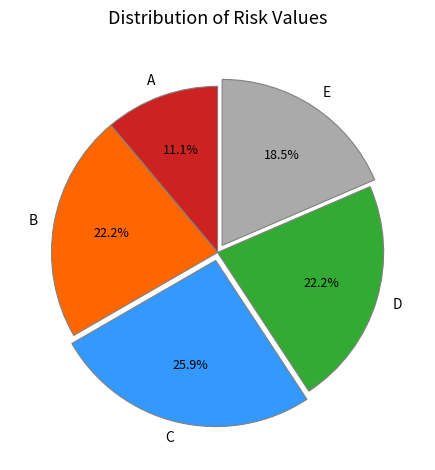

Is there any slice that represents more than half of the pie?

No